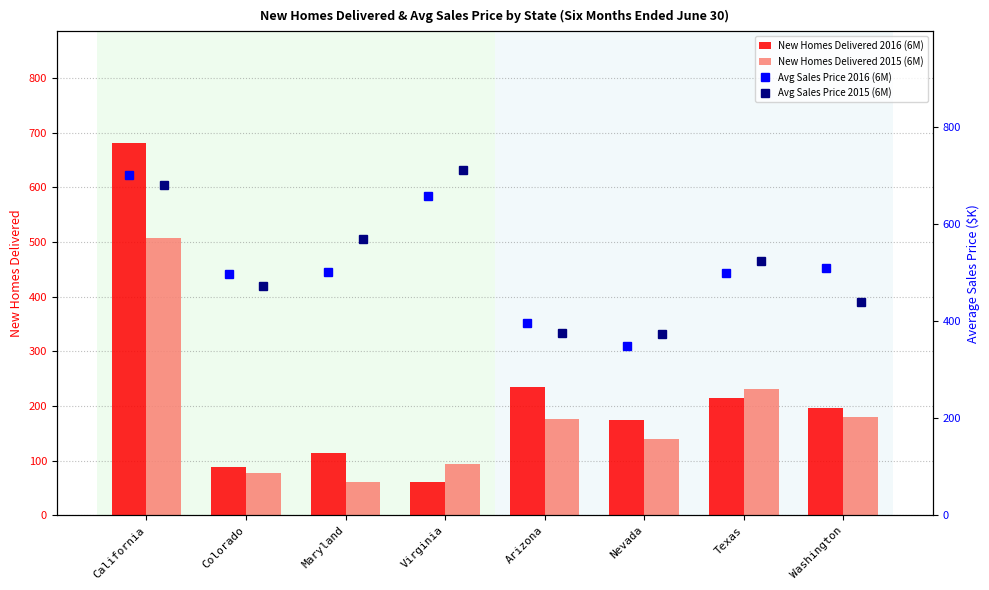

Is the value of New Homes Delivered 2015 (6M) at Virginia greater than the value of New Homes Delivered 2016 (6M) at Texas?

No